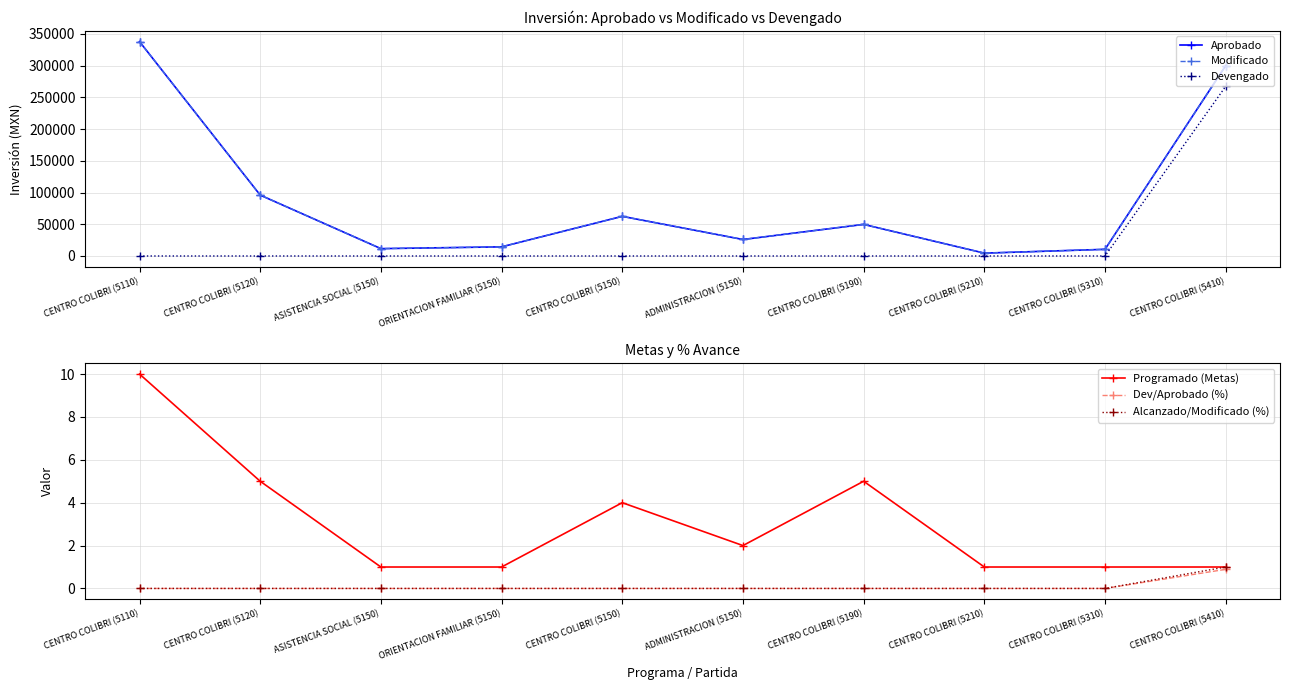

Reading right to left, transcribe all the data shown in this chart.

Aprobado: 300000.0	10500.0	4500.0	49800.0	26000.0	62500.0	14404.0	11596.0	96000.0	338000.0
Modificado: 300000.0	10500.0	4500.0	49800.0	26000.0	62500.0	14404.0	11596.0	96000.0	338000.0
Devengado: 267400.0	0.0	0.0	0.0	0.0	0.0	0.0	0.0	0.0	0.0
Programado (Metas): 1.0	1.0	1.0	5.0	2.0	4.0	1.0	1.0	5.0	10.0
Dev/Aprobado (%): 0.9	0.0	0.0	0.0	0.0	0.0	0.0	0.0	0.0	0.0
Alcanzado/Modificado (%): 1.0	0.0	0.0	0.0	0.0	0.0	0.0	0.0	0.0	0.0